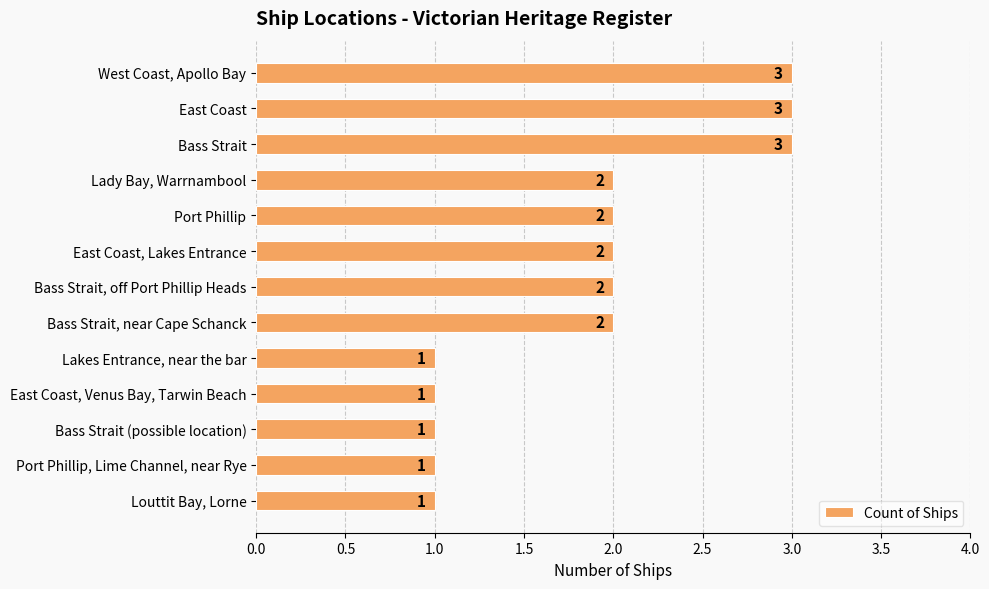

What is the maximum value shown in the chart?

3